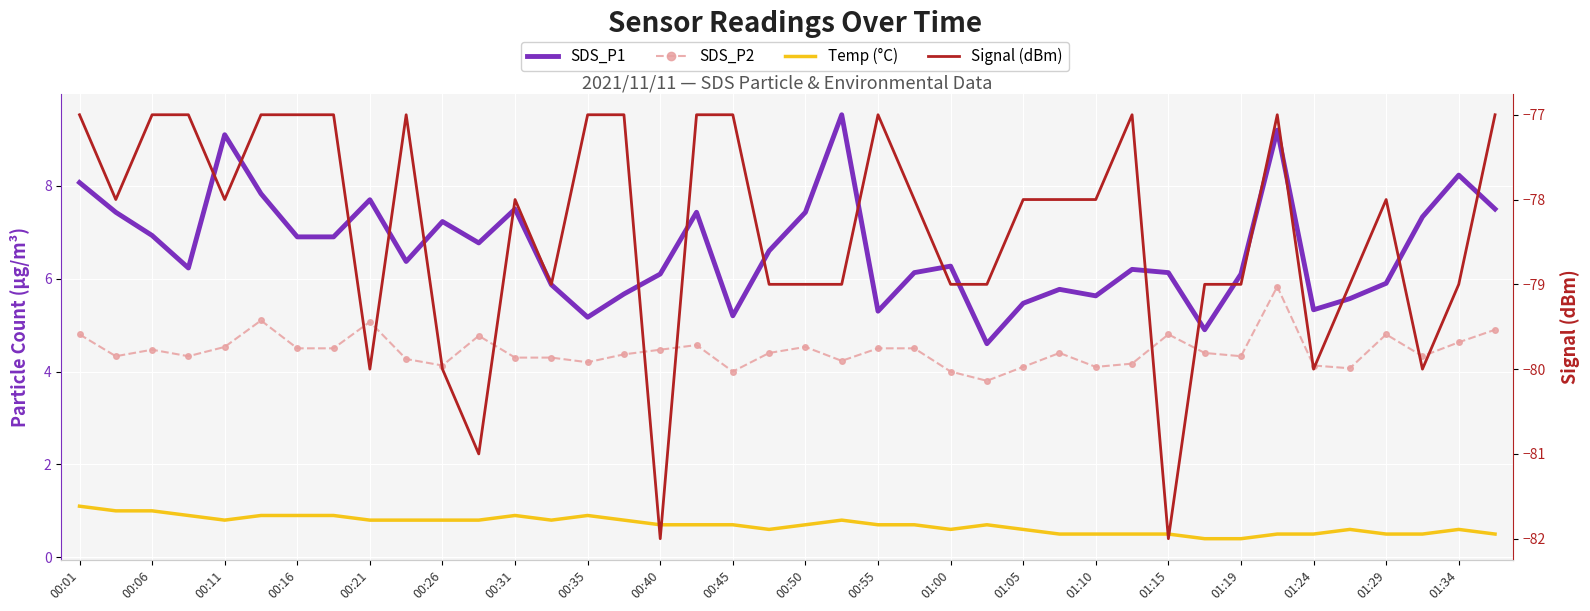

Which series has the widest spread of values?

Signal (dBm)